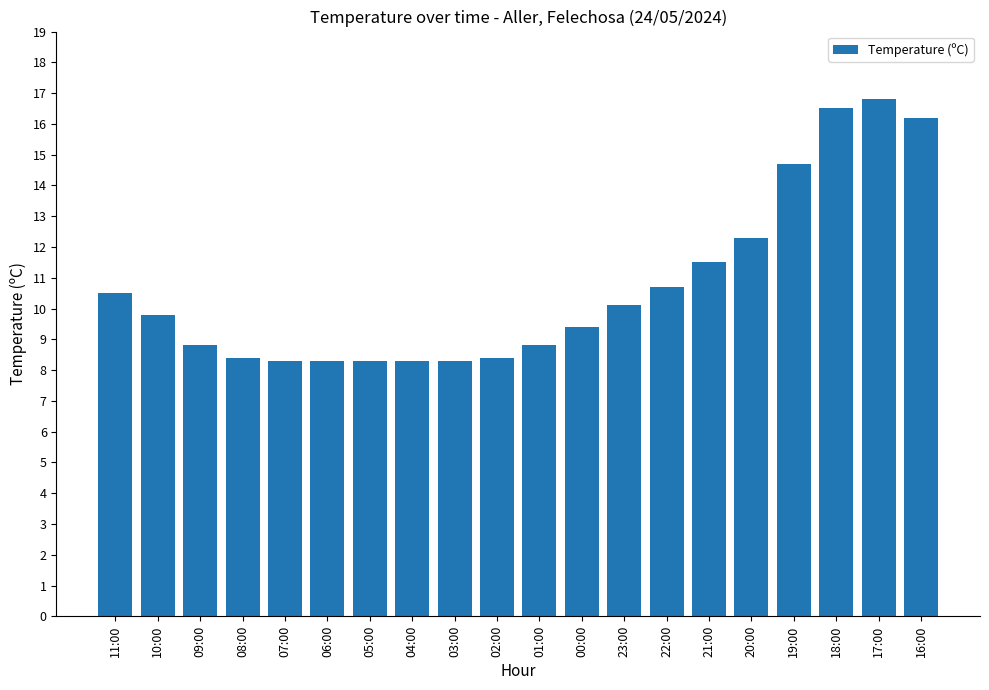

The value at 20:00 is 12.3. True or false?

True